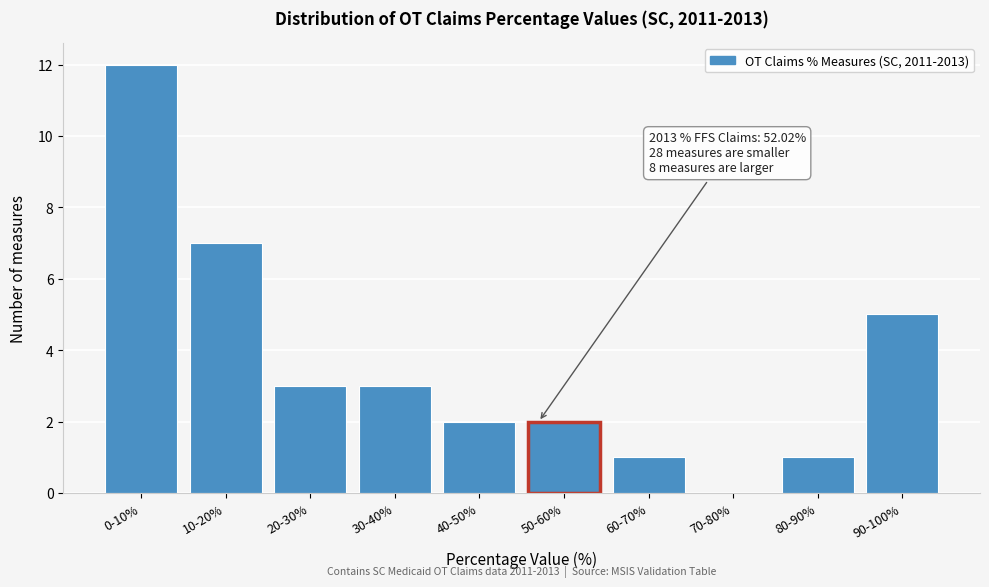

Reading right to left, list all the values displayed in this chart.

90-100%=5	80-90%=1	70-80%=0	60-70%=1	50-60%=2	40-50%=2	30-40%=3	20-30%=3	10-20%=7	0-10%=12